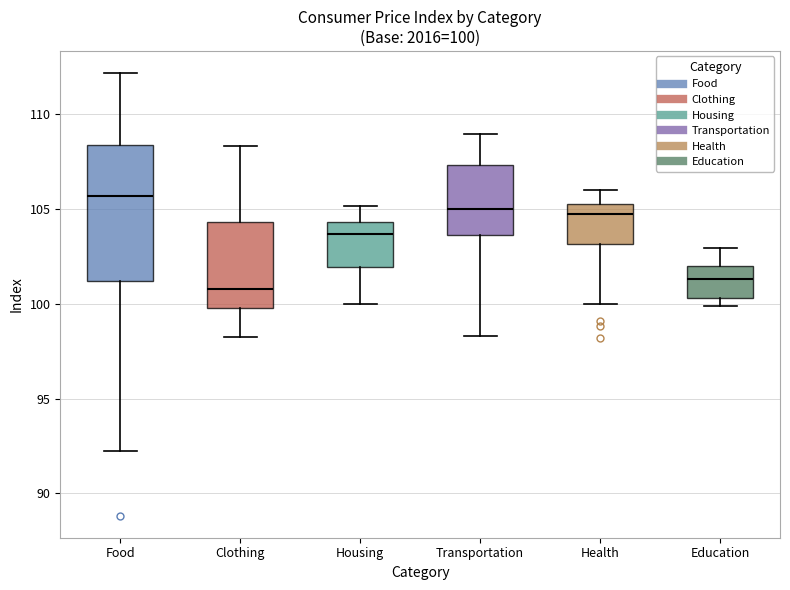

Which box is the tallest, from its lower edge to its upper edge?

Food